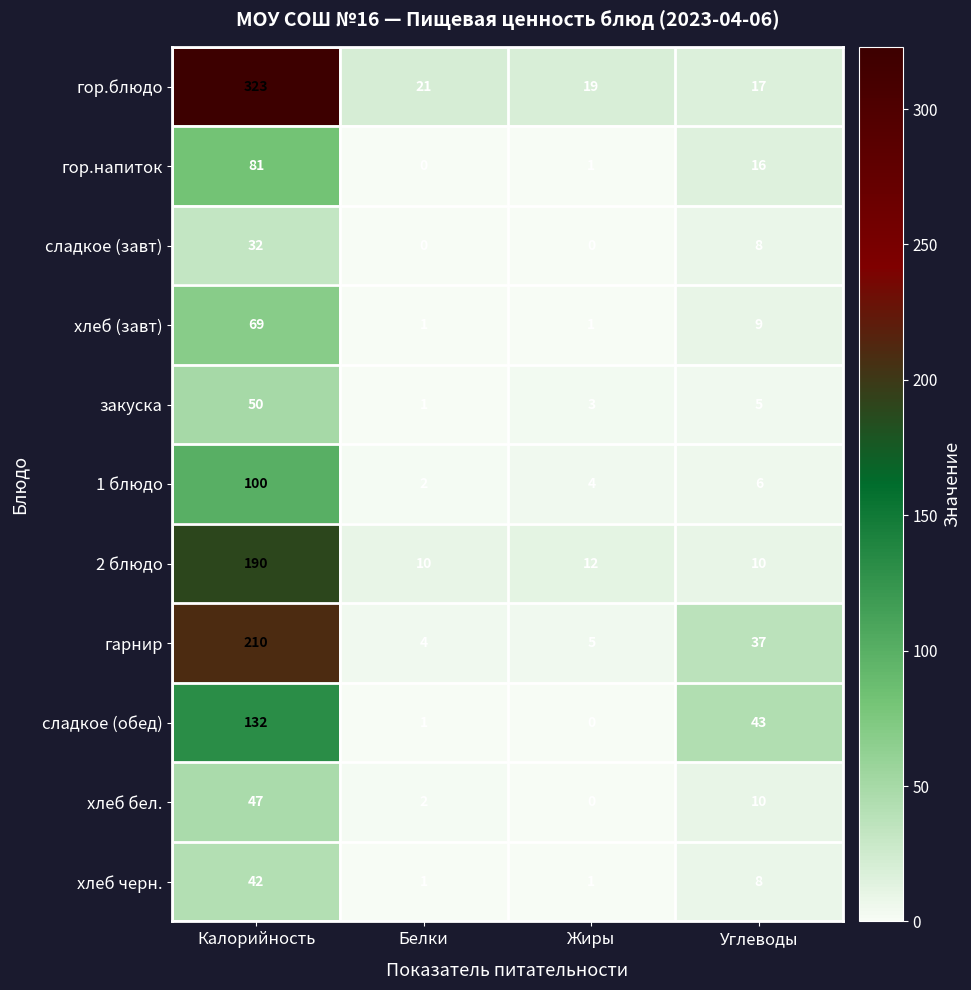

What is the difference between the maximum and minimum values in the гарнир series?

206